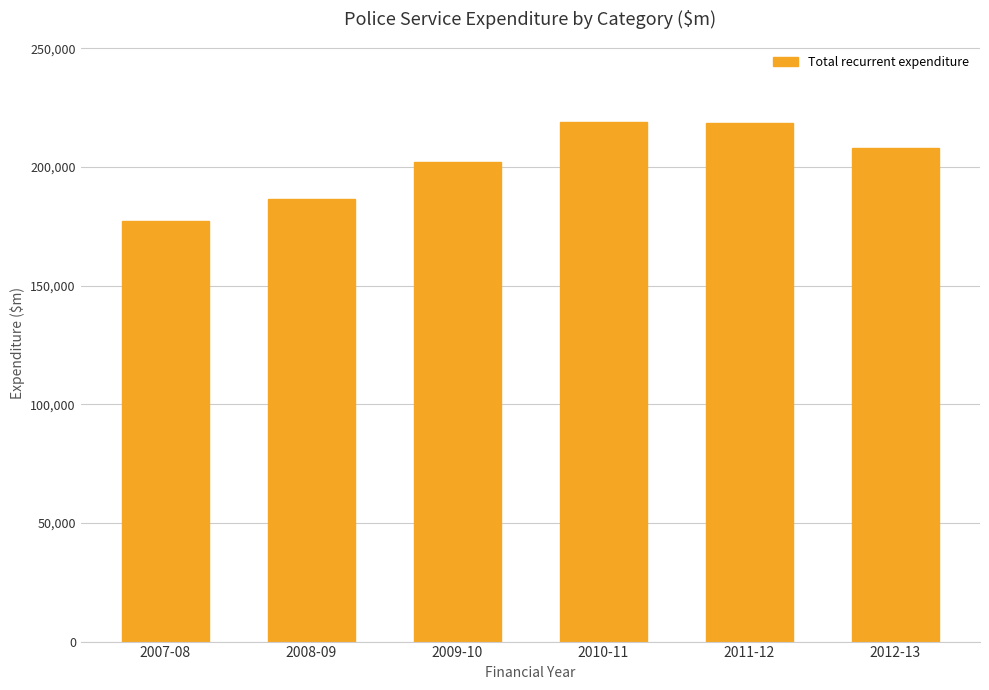

What is the label of the 4th bar from the right?

2009-10